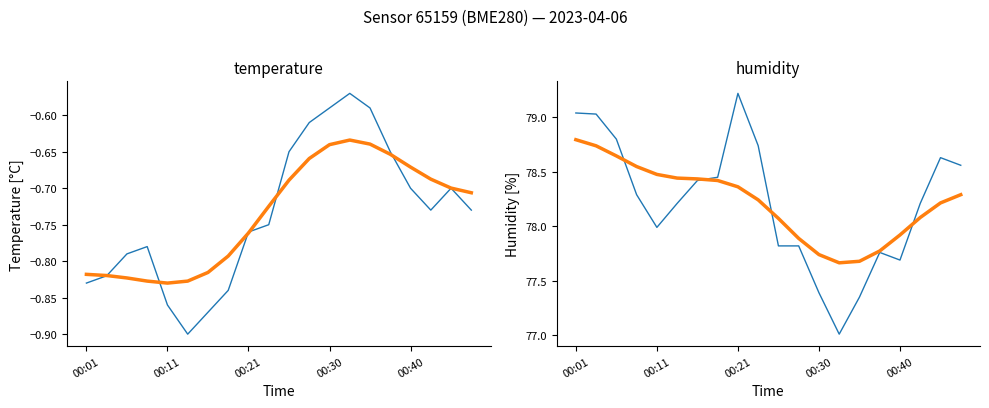

Which series has the largest total across all categories?

humidity